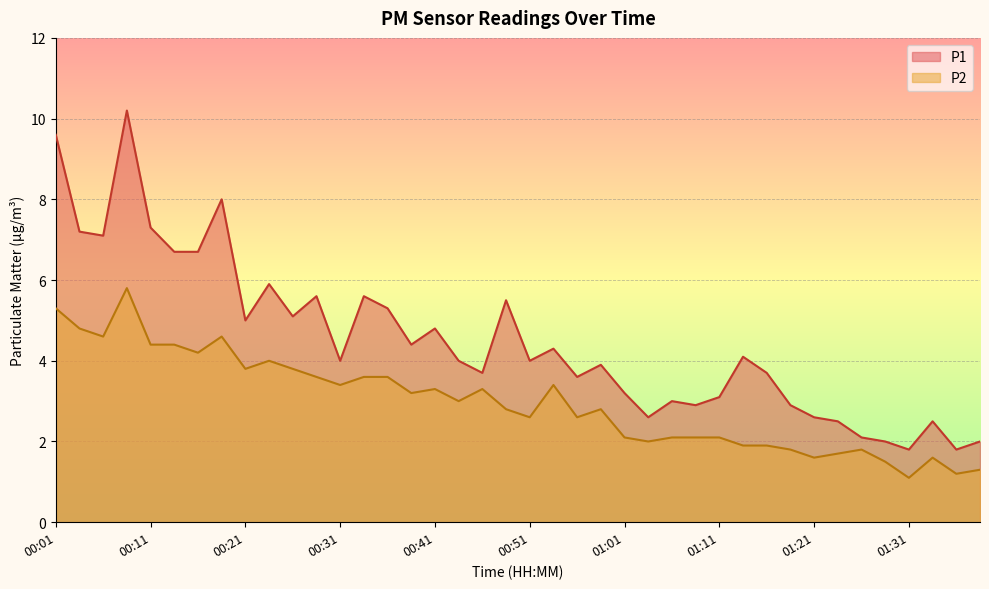

Reading left to right, list all the values displayed in this chart.

P1: 9.6	7.2	7.1	10.2	7.3	6.7	6.7	8.0	5.0	5.9	5.1	5.6	4.0	5.6	5.3	4.4	4.8	4.0	3.7	5.5	4.0	4.3	3.6	3.9	3.2	2.6	3.0	2.9	3.1	4.1	3.7	2.9	2.6	2.5	2.1	2.0	1.8	2.5	1.8	2.0
P2: 5.3	4.8	4.6	5.8	4.4	4.4	4.2	4.6	3.8	4.0	3.8	3.6	3.4	3.6	3.6	3.2	3.3	3.0	3.3	2.8	2.6	3.4	2.6	2.8	2.1	2.0	2.1	2.1	2.1	1.9	1.9	1.8	1.6	1.7	1.8	1.5	1.1	1.6	1.2	1.3